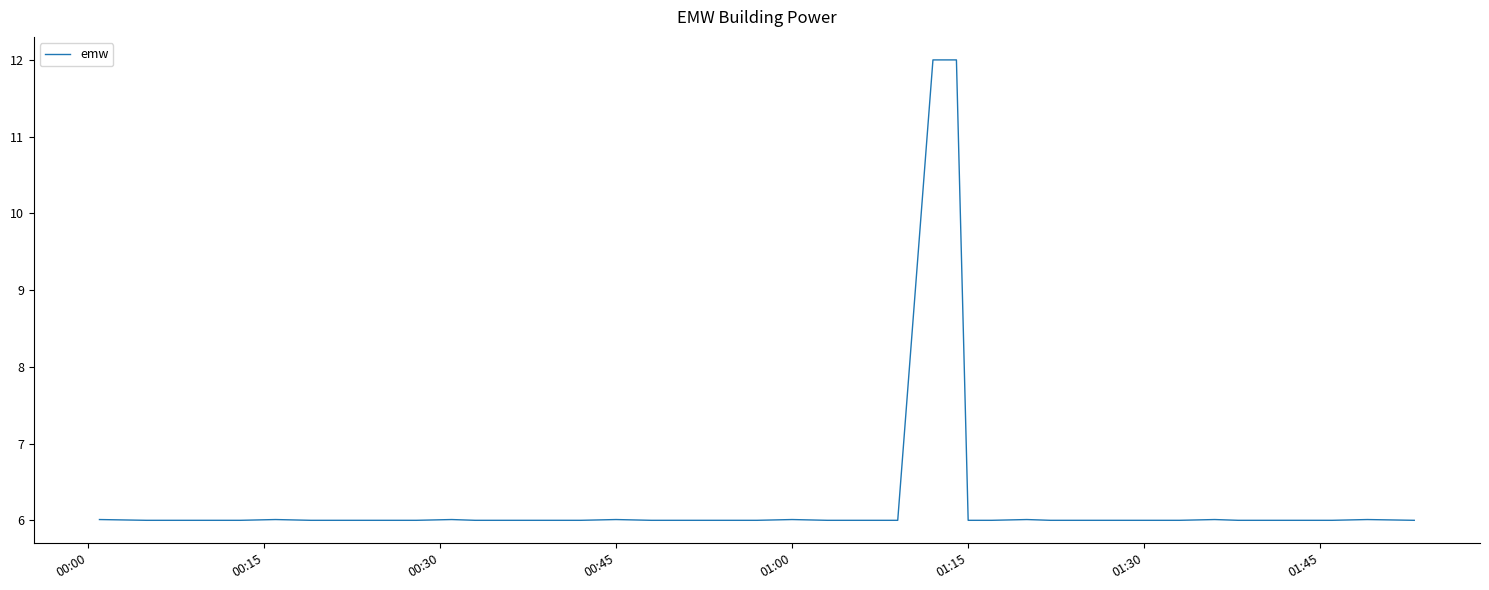

What is the difference between the maximum and minimum values?

6.0